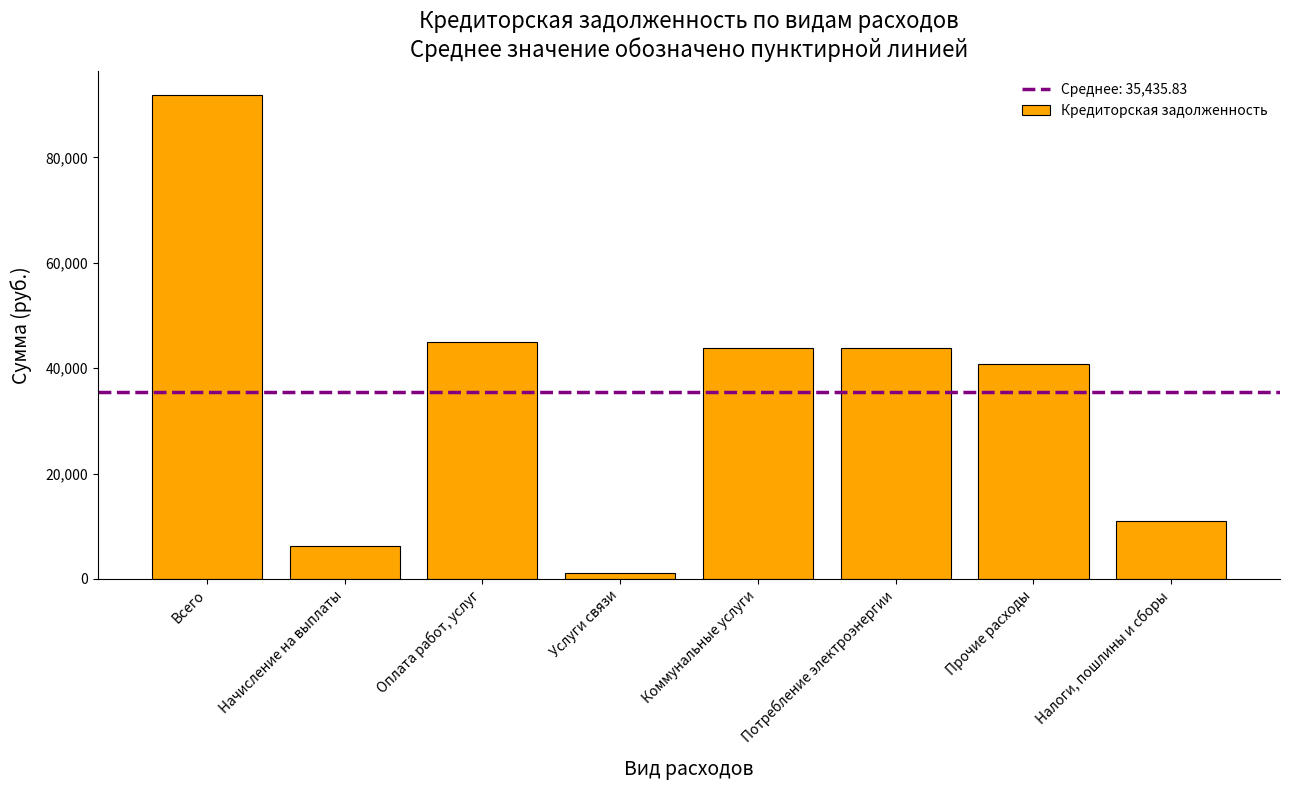

What is the label of the 2nd bar from the right?

Прочие расходы